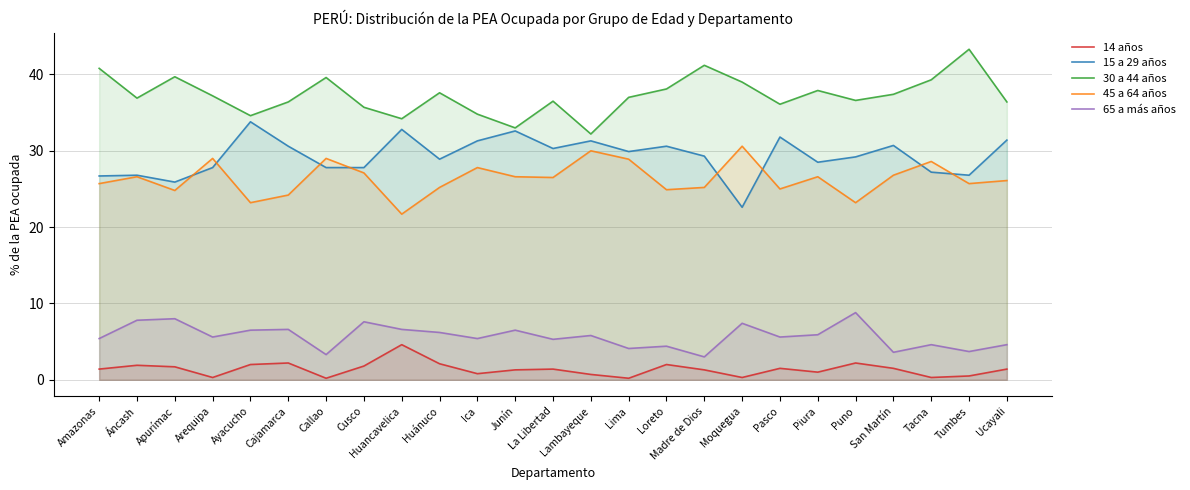

What is the difference between the 45 a 64 años values at Ayacucho and Junín?

3.4